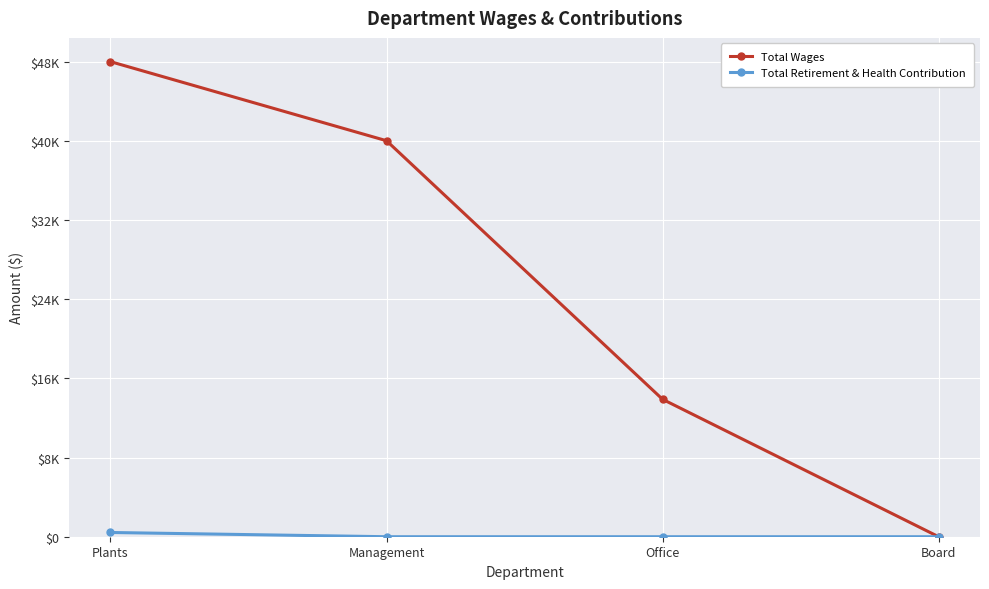

Does the chart have visible grid lines?

Yes